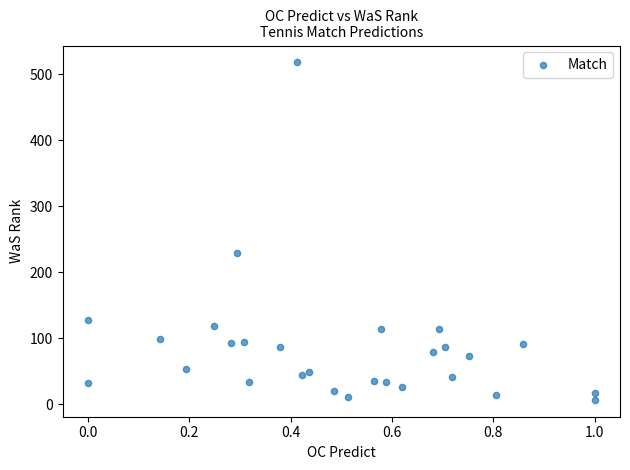

What is the range of Y values (max minus min)?

511